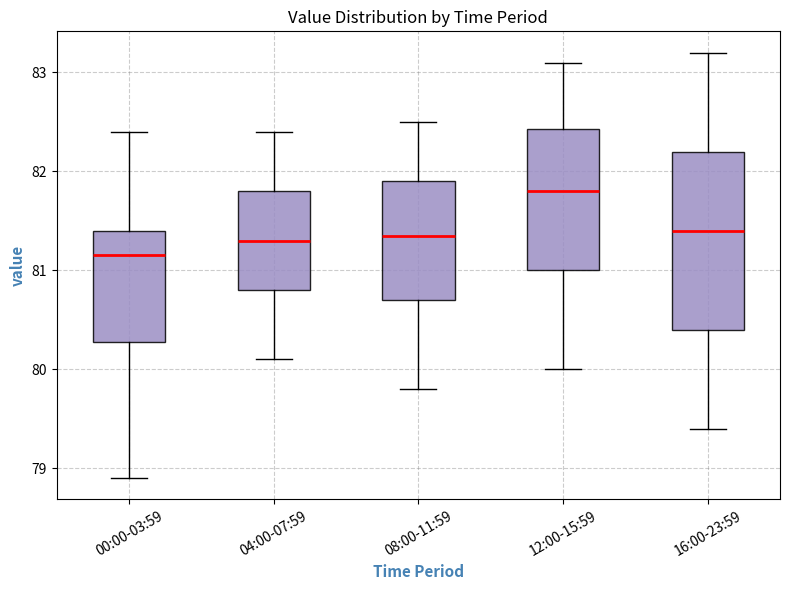

Where is the lower edge of the box for 12:00-15:59 on the y-axis? The values are not printed on the chart, so give them approximately, as read against the axis.

81.0